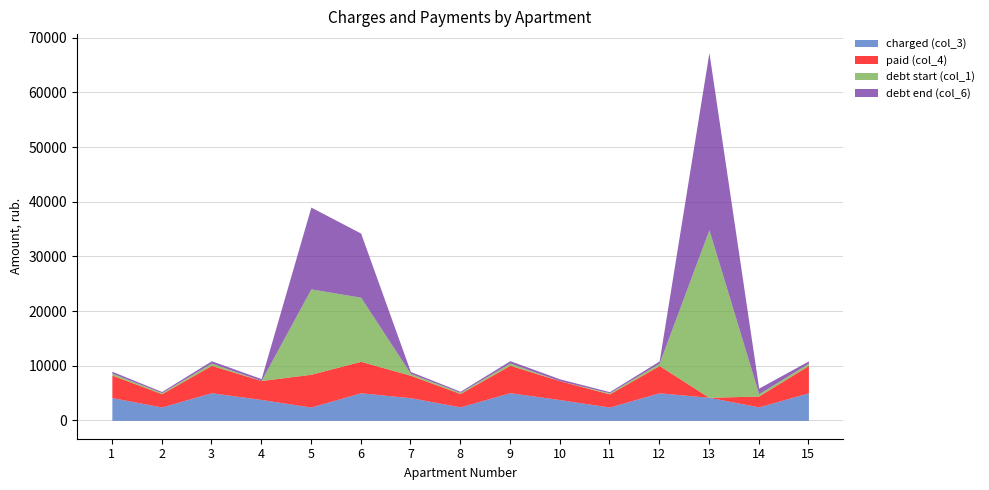

Which series has the widest spread of values?

debt end (col_6)